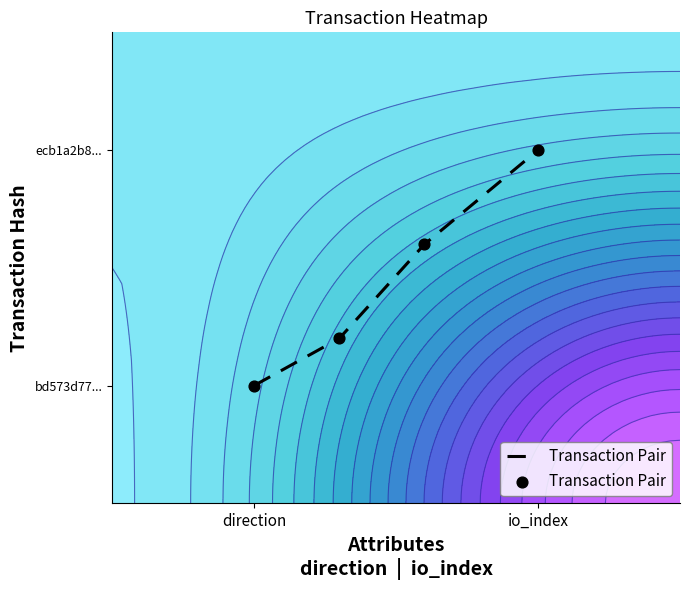

Is it true that the value at 2 is 0.2?

False